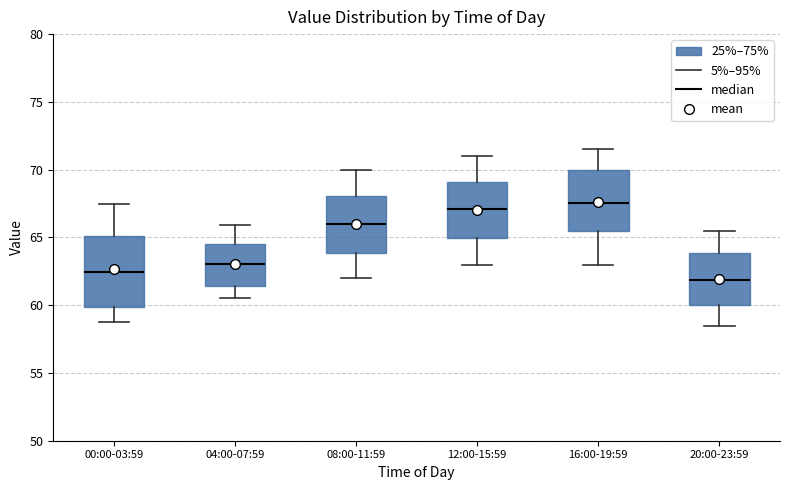

Reading left to right, transcribe this box plot: for each box, give where its median line is, the range the box spans, and where its two whiskers end, as read against the y-axis. The values are not printed on the chart, so give them approximately, as read against the axis.

00:00-03:59: median 62.5, box 60.0 to 65.0, whiskers 58.5 to 67.5
04:00-07:59: median 63.0, box 61.5 to 64.5, whiskers 60.5 to 66.0
08:00-11:59: median 66.0, box 64.0 to 68.0, whiskers 62.0 to 70.0
12:00-15:59: median 67.0, box 65.0 to 69.0, whiskers 63.0 to 71.0
16:00-19:59: median 67.5, box 65.5 to 70.0, whiskers 63.0 to 71.5
20:00-23:59: median 62.0, box 60.0 to 64.0, whiskers 58.5 to 65.5